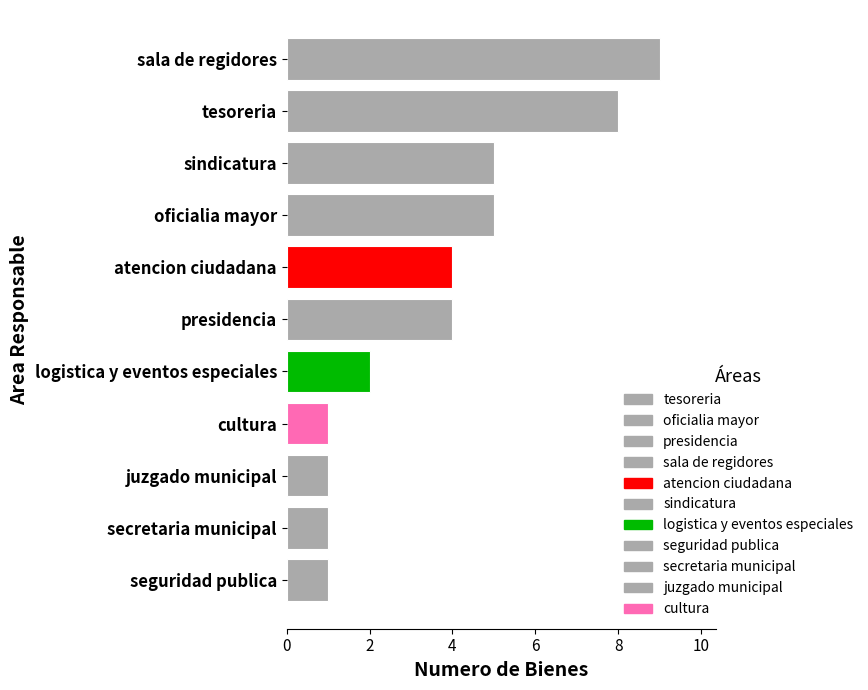

Approximately how many times larger is the value at tesoreria compared to presidencia?

2.0